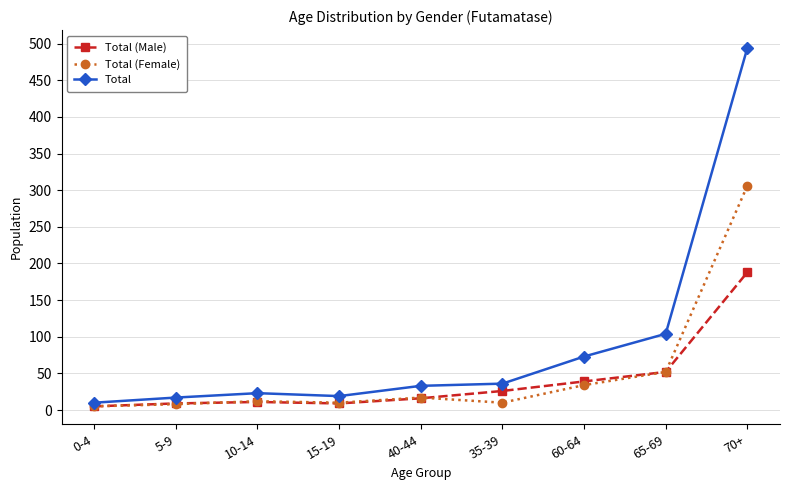

True or false: Total (Female) and Total cross at least once.

False